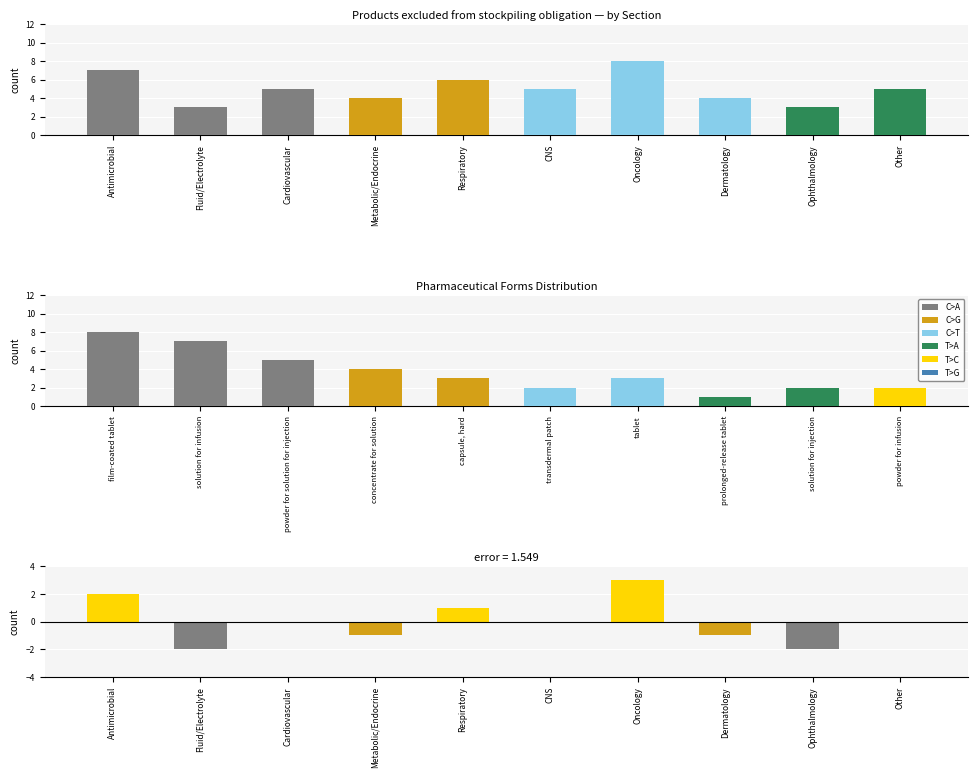

The Section product count series shows 2 at Fluid/Electrolyte. True or false?

False